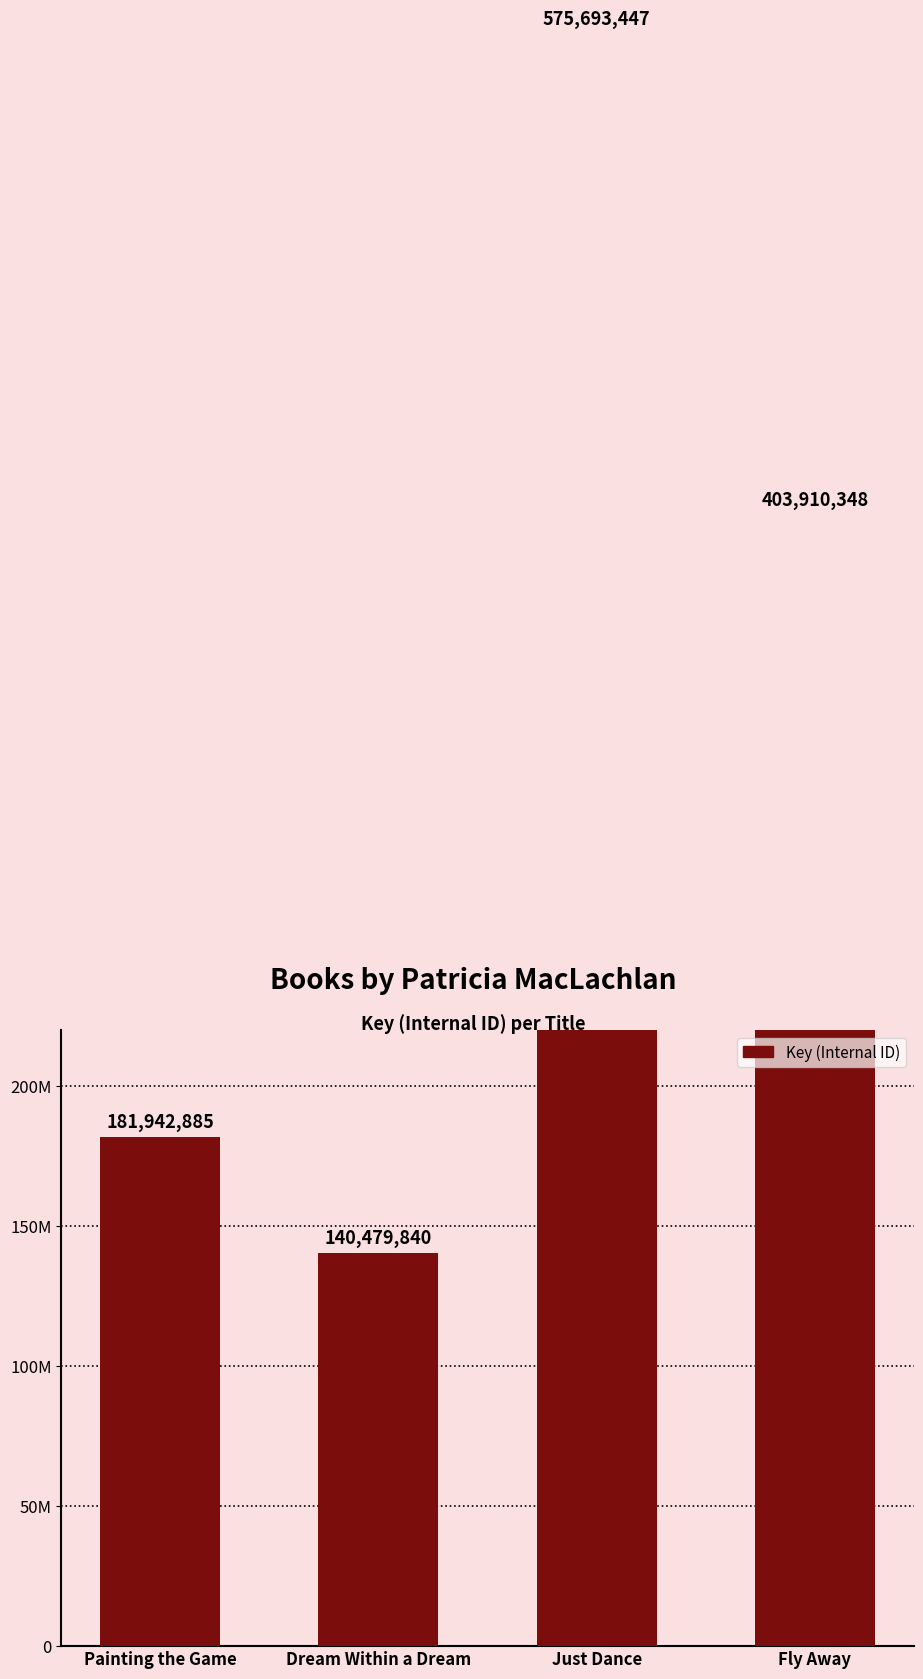

The chart shows a value of 403910348 at Fly Away. True or false?

True